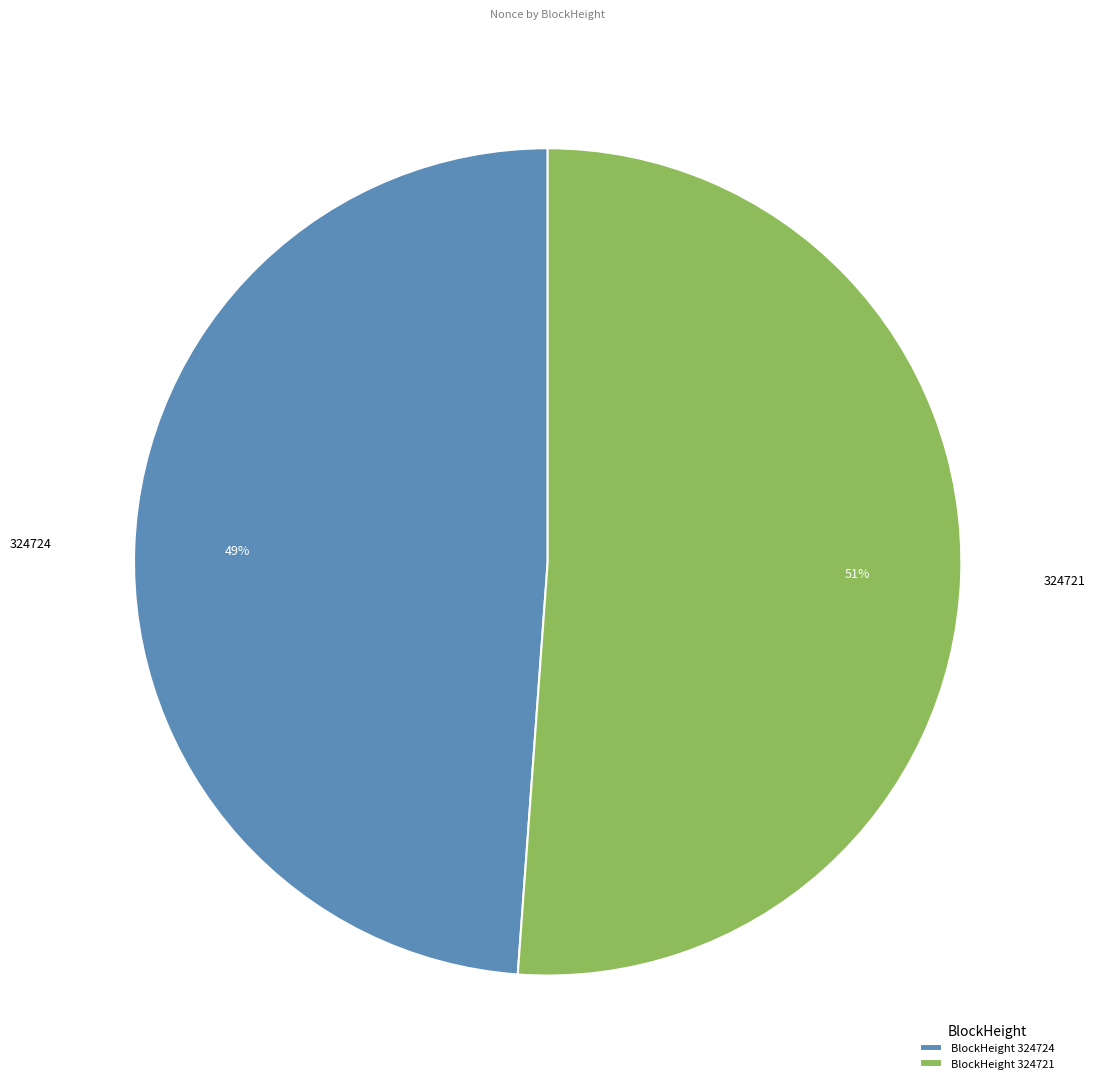

Is the sum of 324724 and 324721 greater than half?

Yes